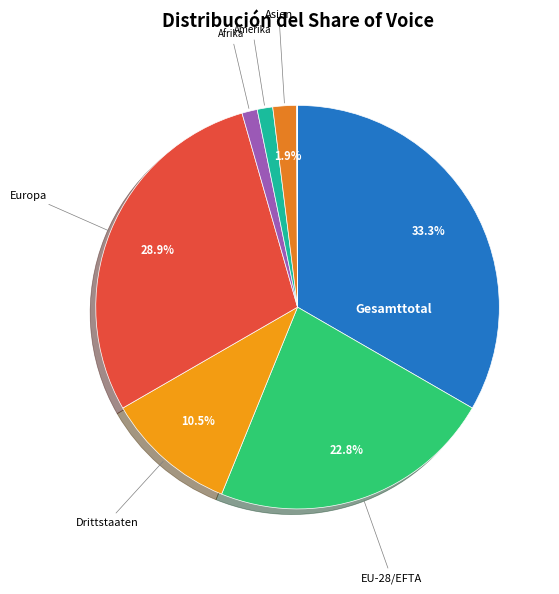

Count the number of slices in the pie.

9